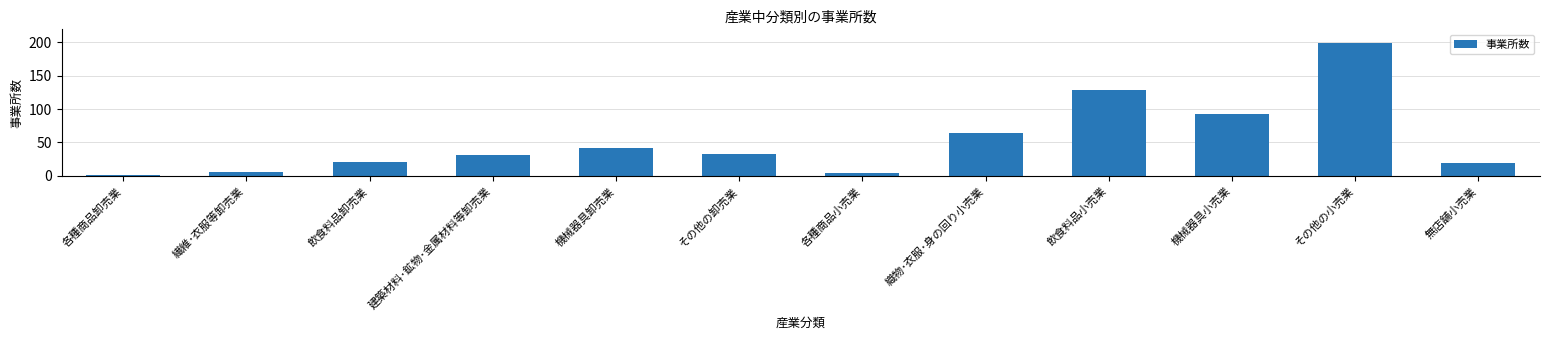

What is the difference between the values at 機械器具卸売業 and 各種商品卸売業?

40